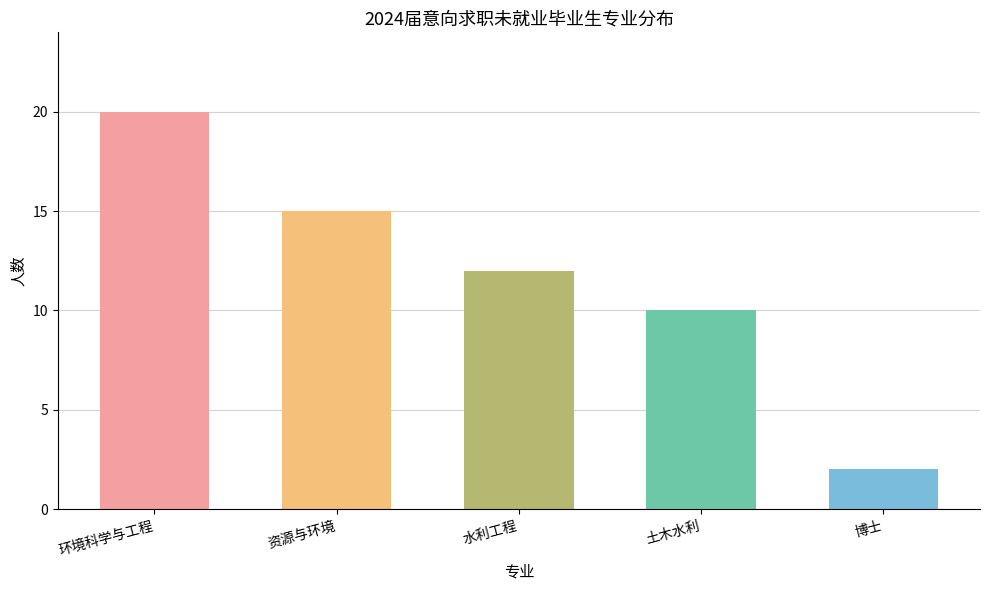

How many data points does each series have?

5